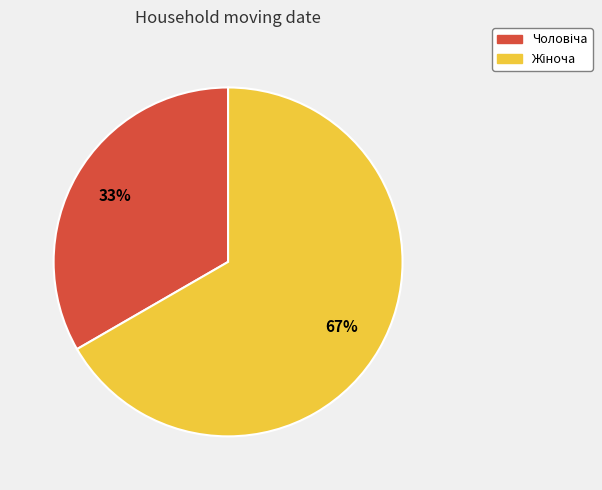

Is there any slice that represents more than half of the pie?

Yes